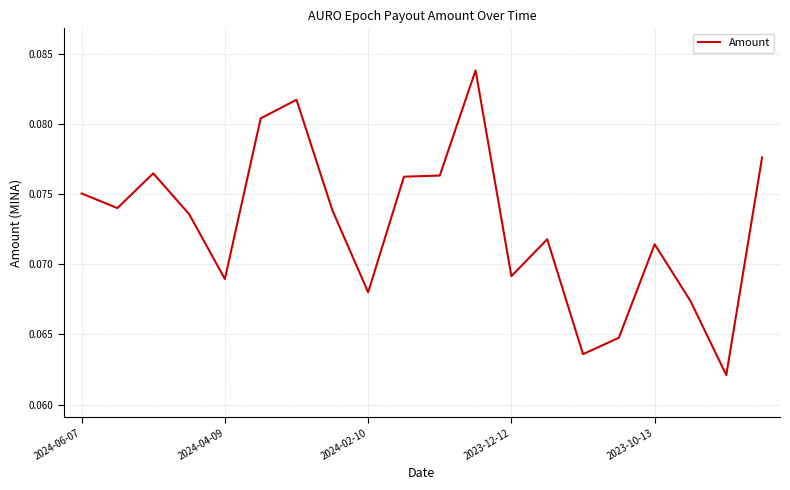

Reading left to right, list all the values displayed in this chart.

0.1	0.1	0.1	0.1	0.1	0.1	0.1	0.1	0.1	0.1	0.1	0.1	0.1	0.1	0.1	0.1	0.1	0.1	0.1	0.1